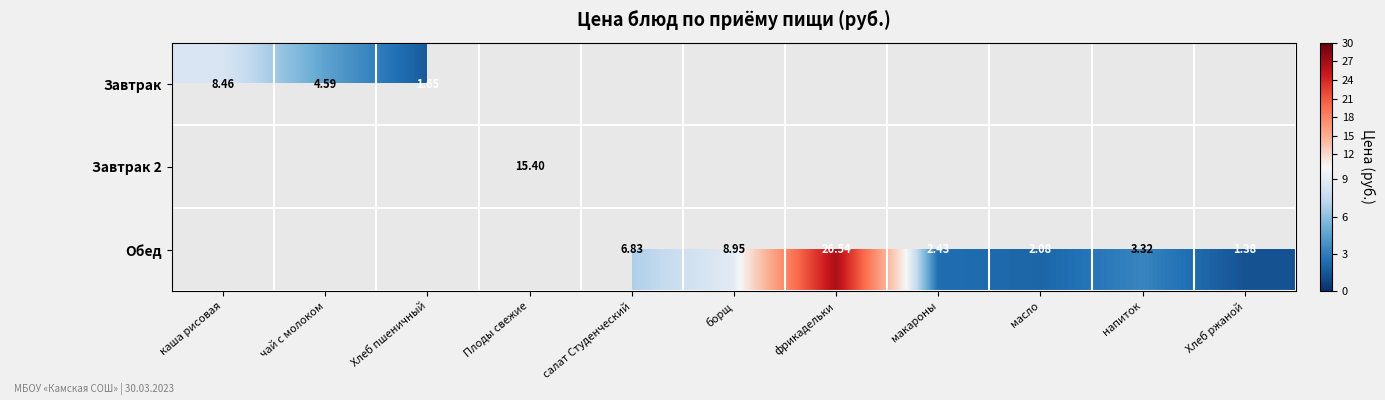

Count the number of data series in this chart.

3